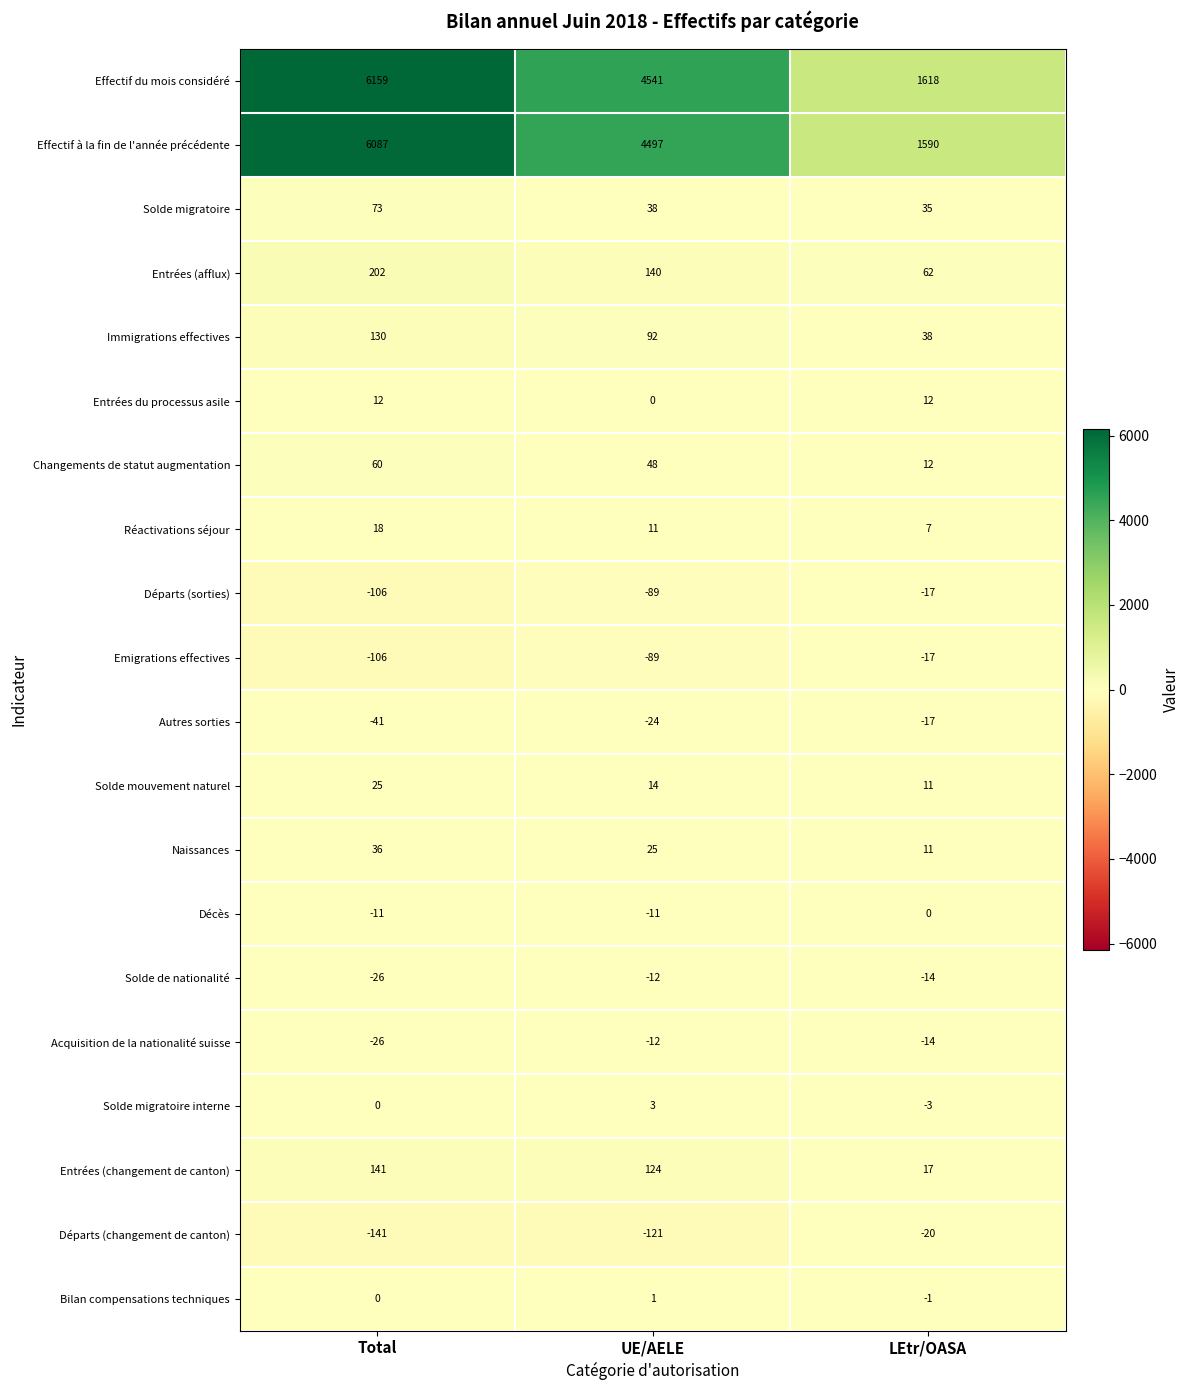

The Solde migratoire interne series shows -5 at LEtr/OASA. True or false?

False